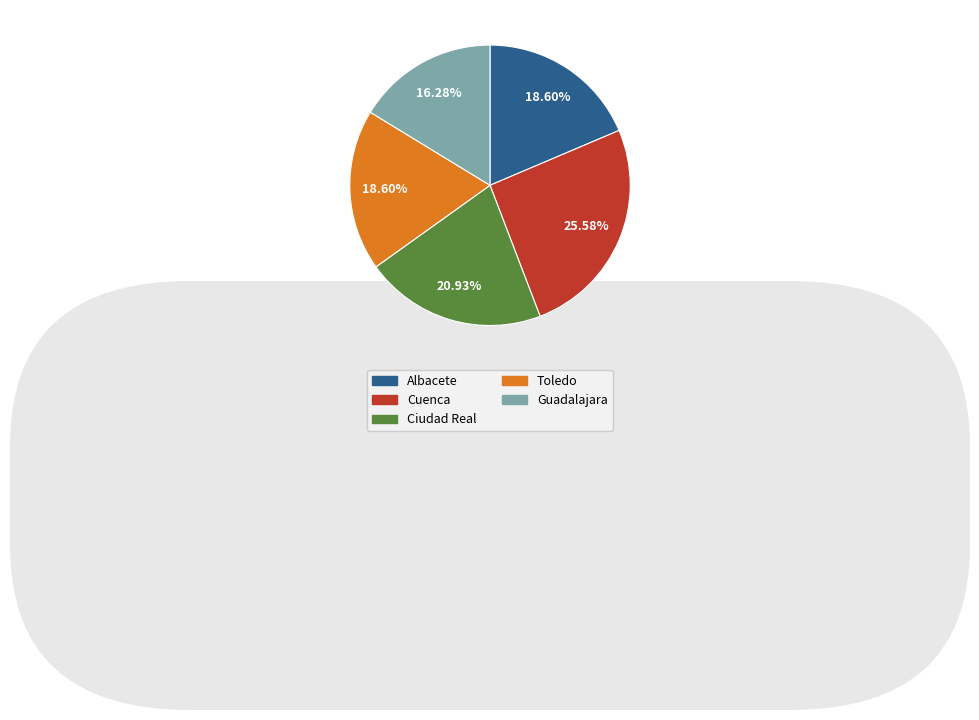

Which has a higher value, Guadalajara or Albacete?

Albacete